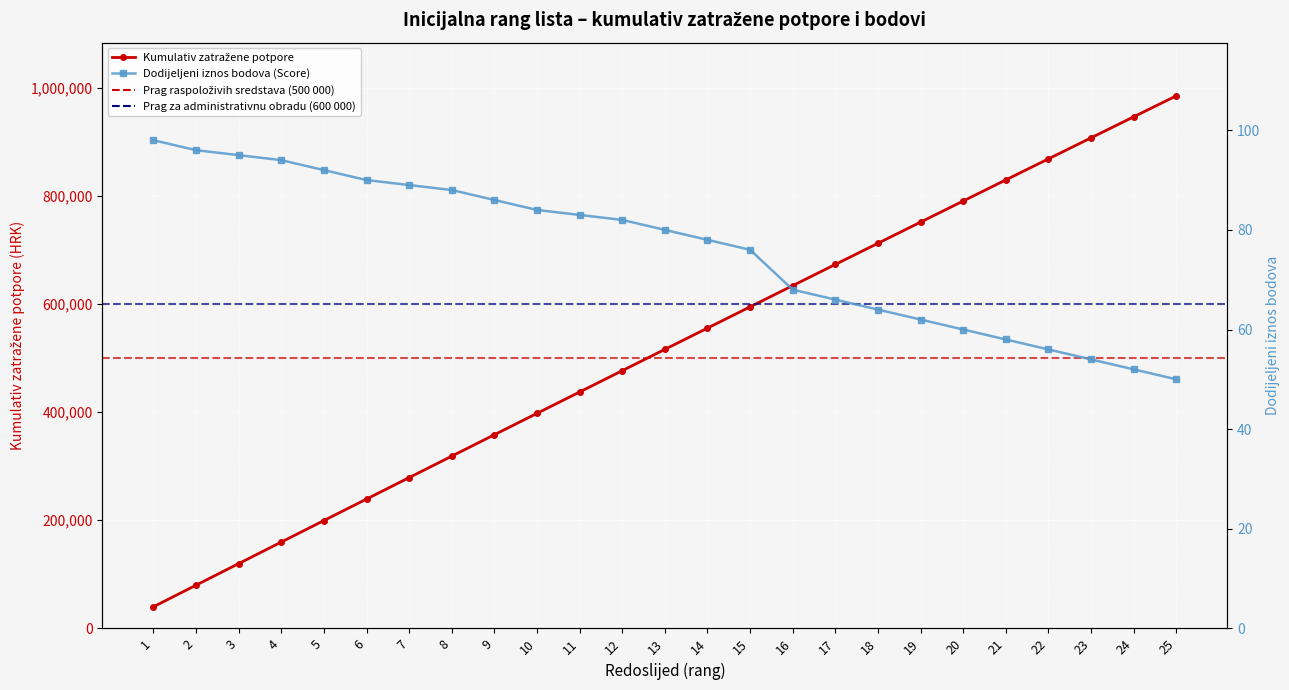

At which label is Dodijeljeni iznos bodova (Score) closest to 74?

15